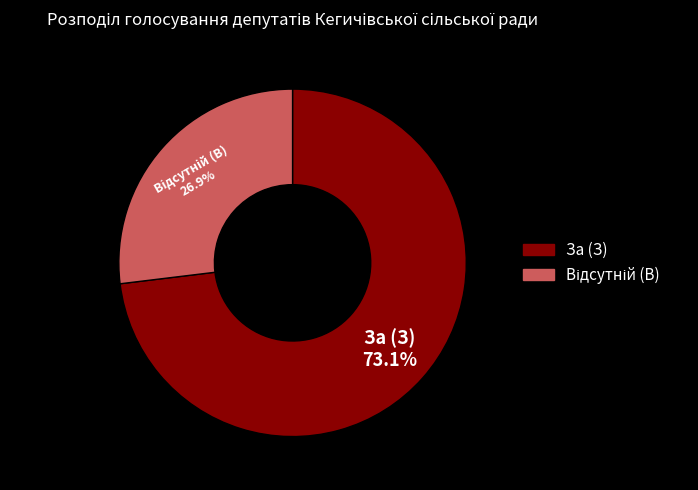

To the nearest percent, what percentage of the pie is За (З)?

73%